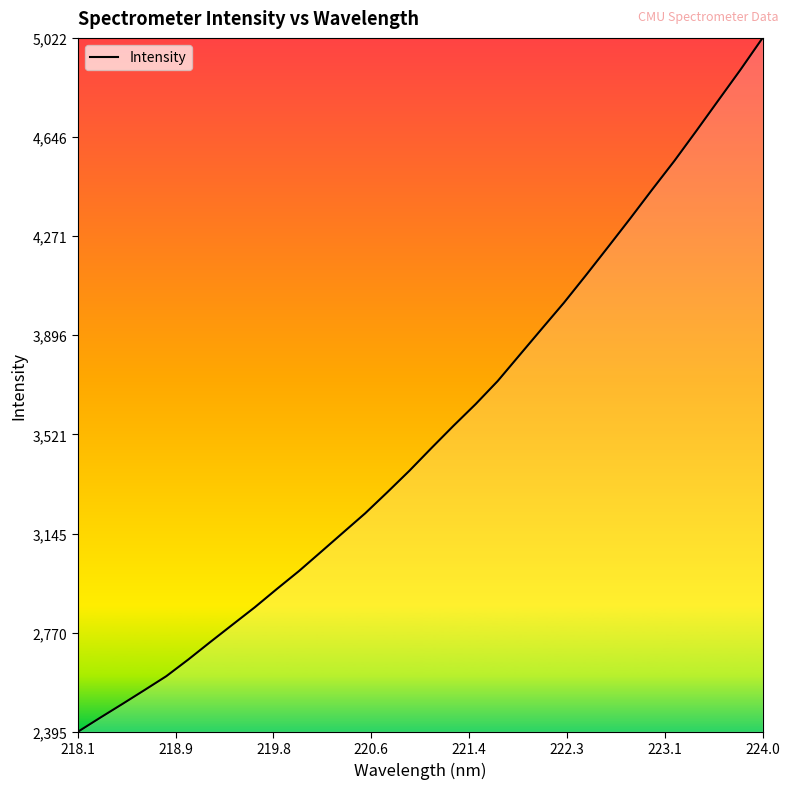

What is the minimum value shown in the chart?

2395.3